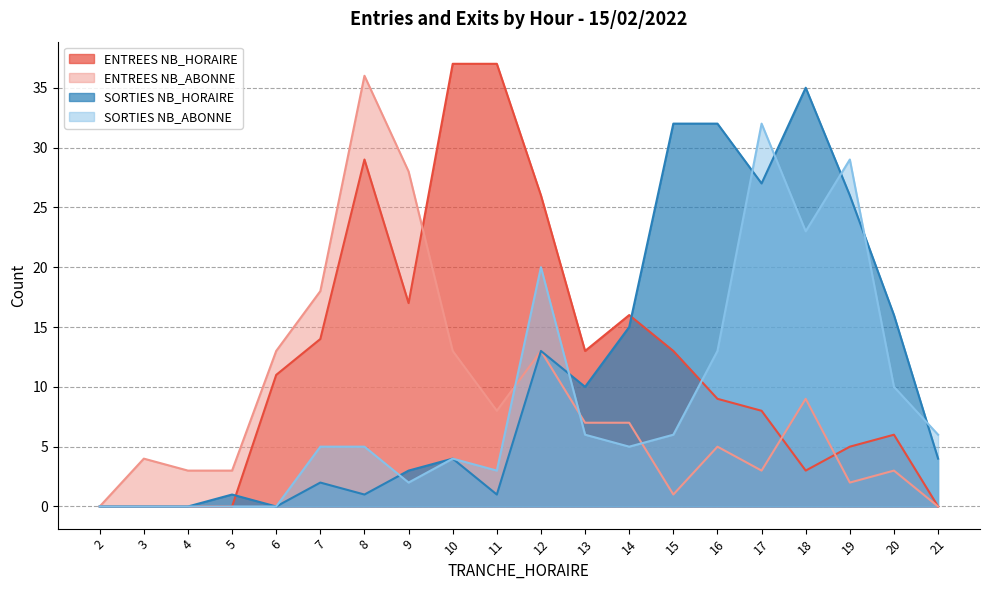

Reading left to right, extract all data points from this chart.

ENTREES NB_HORAIRE: 2=0	3=0	4=0	5=0	6=11	7=14	8=29	9=17	10=37	11=37	12=26	13=13	14=16	15=13	16=9	17=8	18=3	19=5	20=6	21=0
ENTREES NB_ABONNE: 2=0	3=4	4=3	5=3	6=13	7=18	8=36	9=28	10=13	11=8	12=13	13=7	14=7	15=1	16=5	17=3	18=9	19=2	20=3	21=0
SORTIES NB_HORAIRE: 2=0	3=0	4=0	5=1	6=0	7=2	8=1	9=3	10=4	11=1	12=13	13=10	14=15	15=32	16=32	17=27	18=35	19=26	20=16	21=4
SORTIES NB_ABONNE: 2=0	3=0	4=0	5=0	6=0	7=5	8=5	9=2	10=4	11=3	12=20	13=6	14=5	15=6	16=13	17=32	18=23	19=29	20=10	21=6